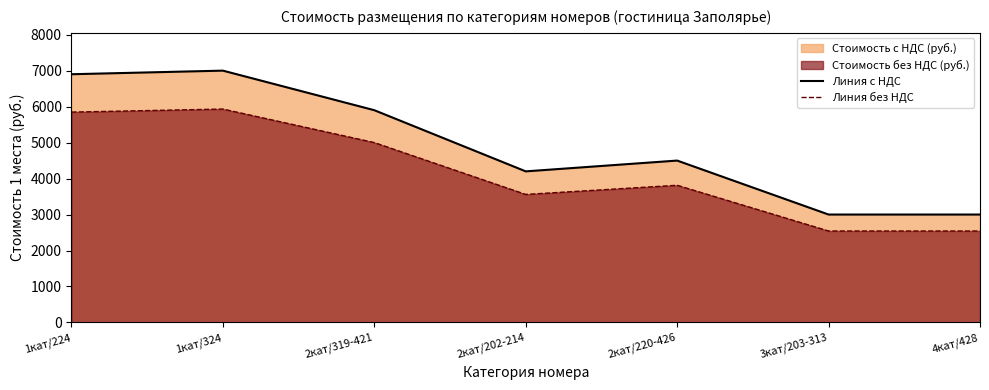

Which series has the largest total across all categories?

Линия с НДС